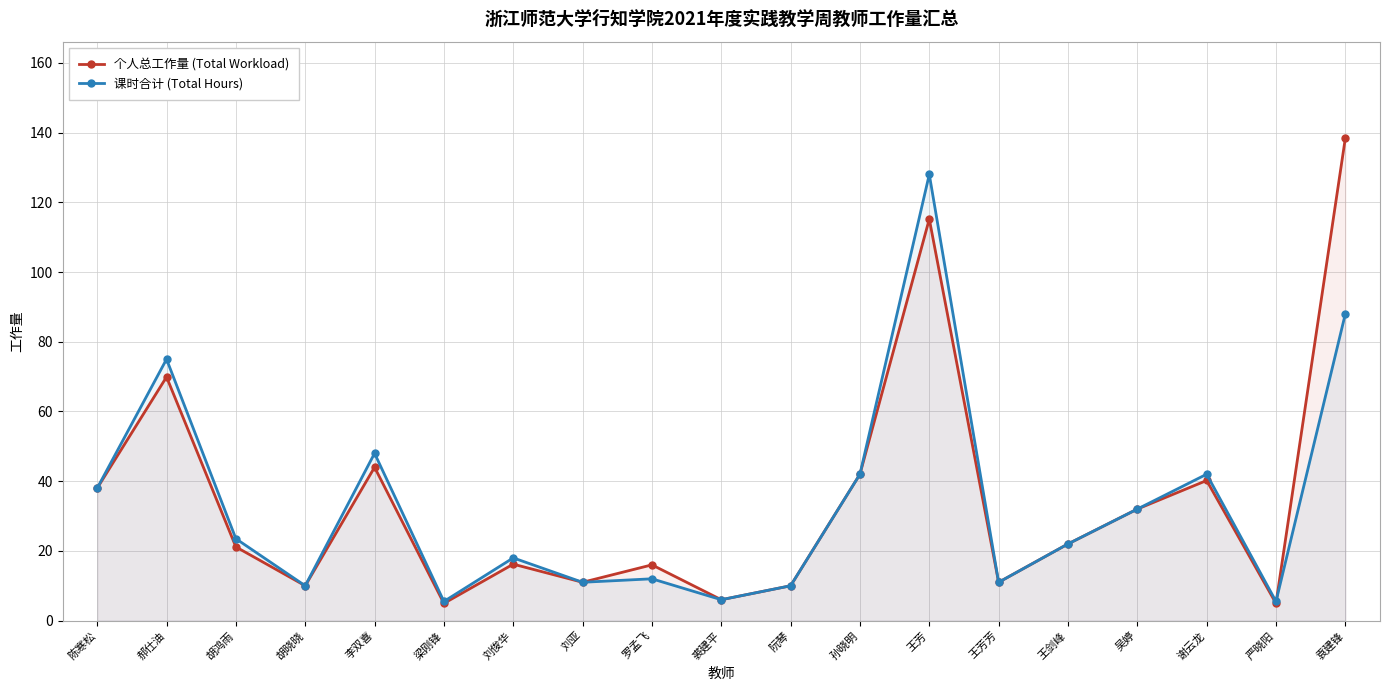

List the labels in order of 课时合计 (Total Hours) value, largest first.

王芳, 袁建锋, 郝仕油, 李双喜, 孙晓明, 谢云龙, 陈寒松, 吴婷, 胡鸿雨, 王剑峰, 刘俊华, 罗孟飞, 刘亚, 王芳芳, 胡晓晓, 阮琴, 裘建平, 梁刚锋, 严晓阳